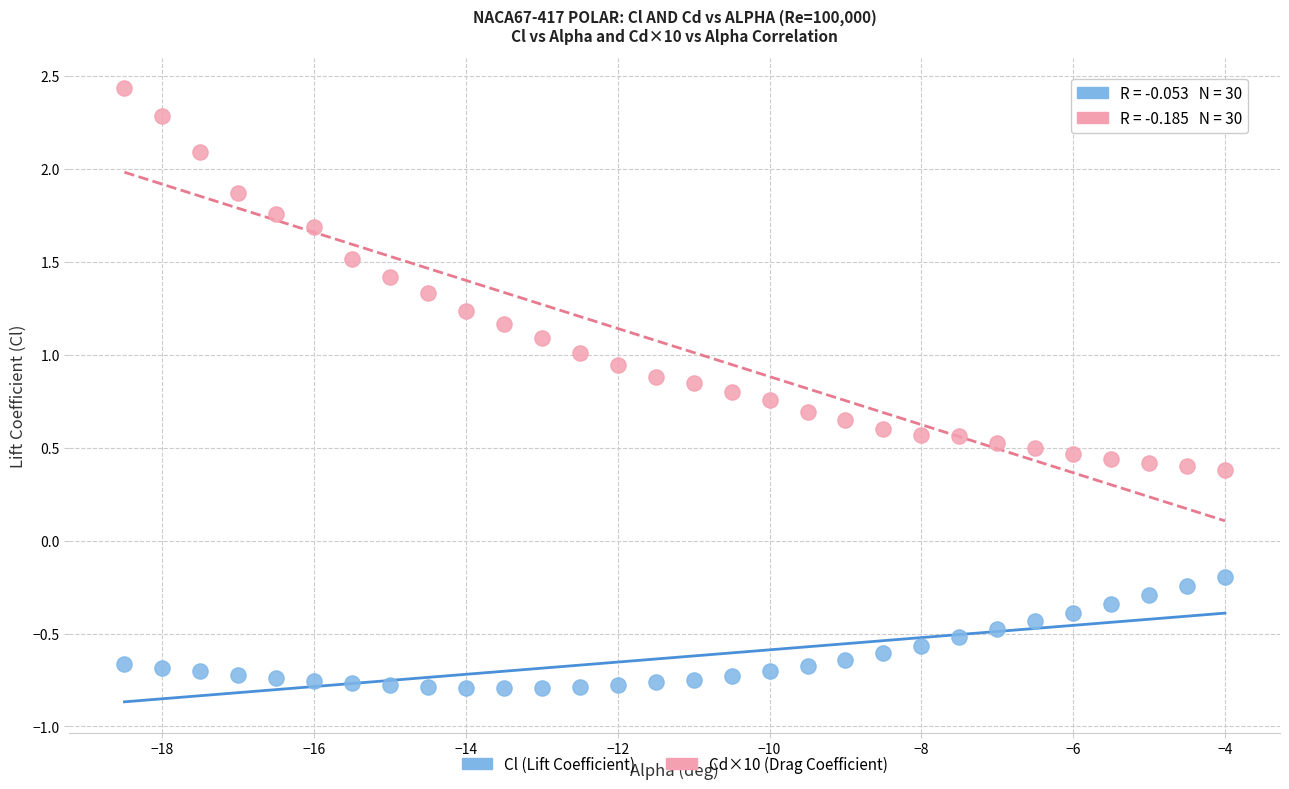

Across all data points, what is the range of X values (max minus min)?

14.5